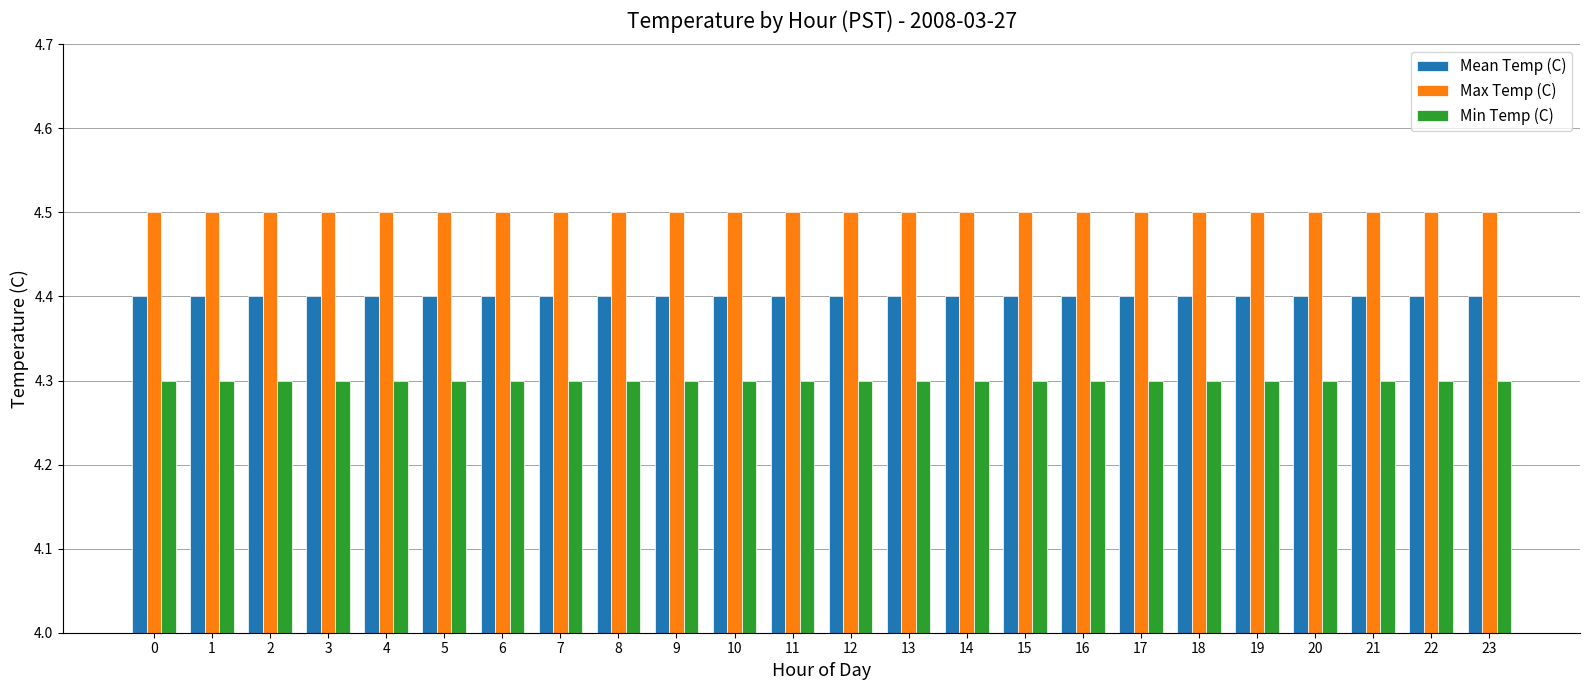

What is the value of the Min Temp (C) bar at the 6th from the left?

4.3